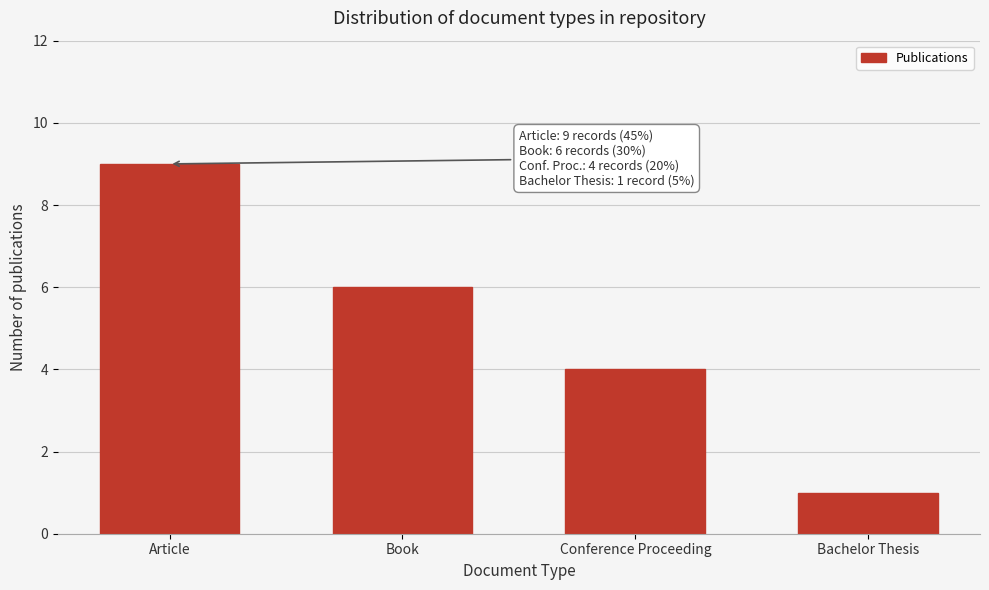

Reading right to left, extract all data points from this chart.

1	4	6	9